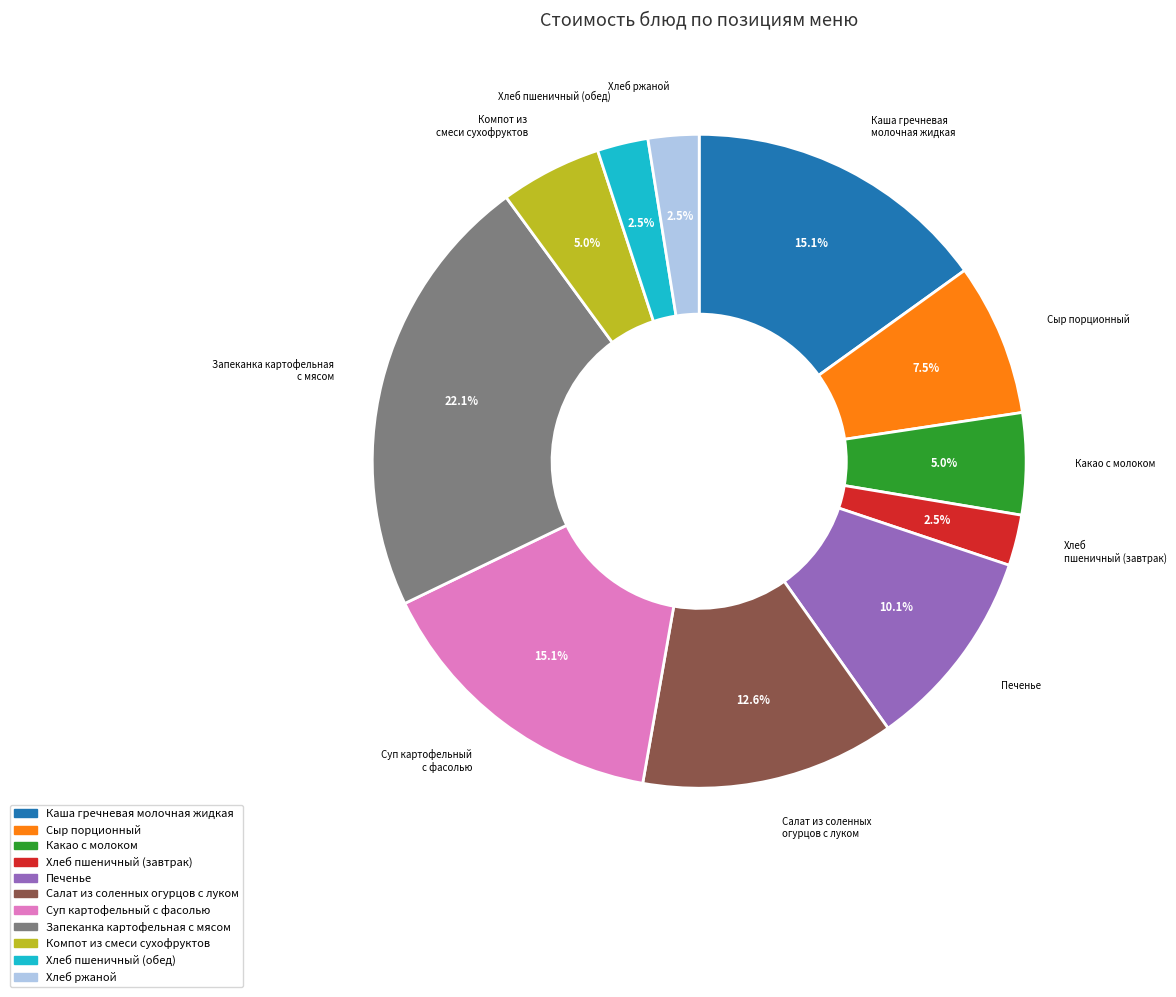

To the nearest percent, what is the combined percentage of Суп картофельный с фасолью and Хлеб пшеничный (обед)?

18%